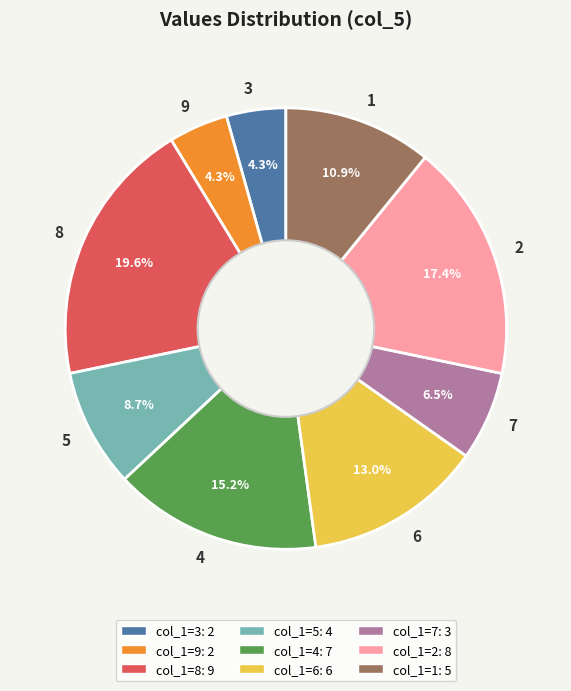

Between 8 and 6, which is larger?

8